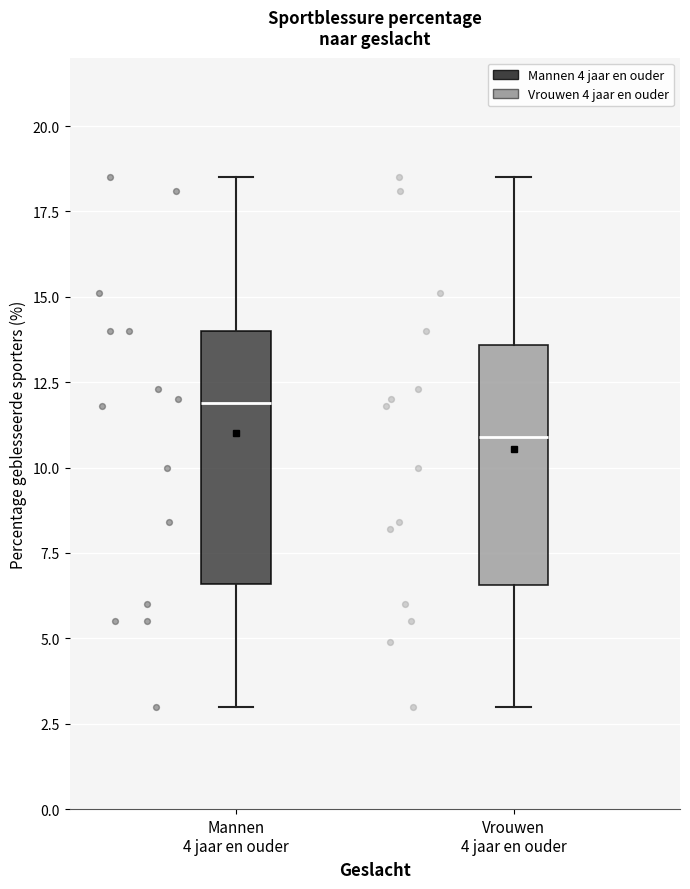

Reading left to right, read every box against the y-axis: the position of its median line, the range the box covers, and the ends of its whiskers. The values are not printed on the chart, so give them approximately, as read against the axis.

Mannen 4 jaar en ouder: median 12.0, box 6.5 to 14.0, whiskers 3.0 to 18.5
Vrouwen 4 jaar en ouder: median 11.0, box 6.5 to 13.5, whiskers 3.0 to 18.5